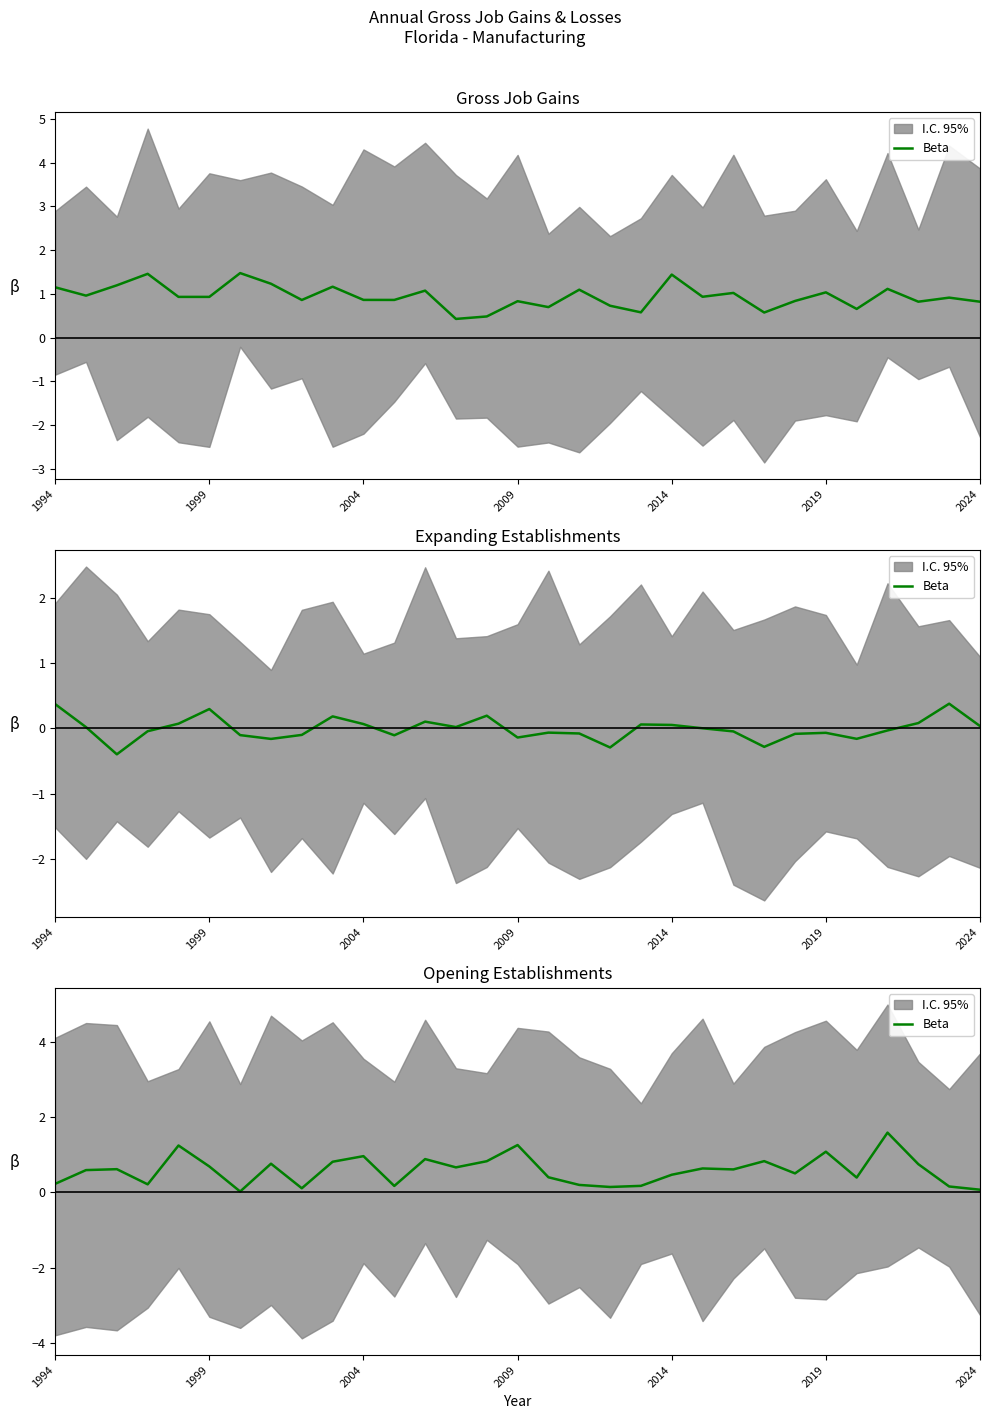

What is the sum of all values?

18.1